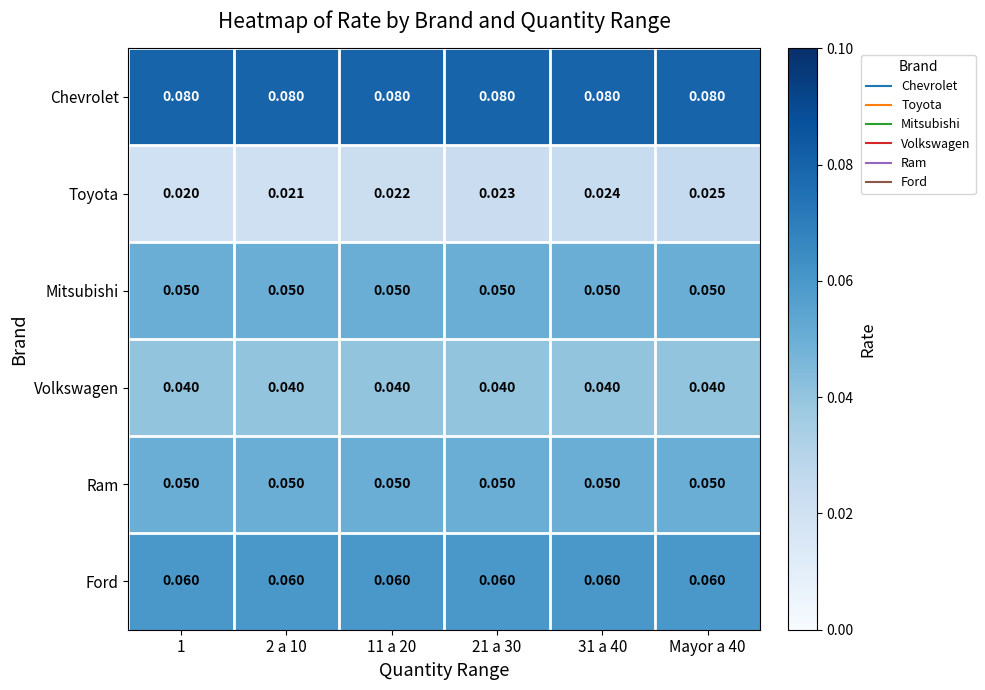

Which series has the largest total across all categories?

Chevrolet